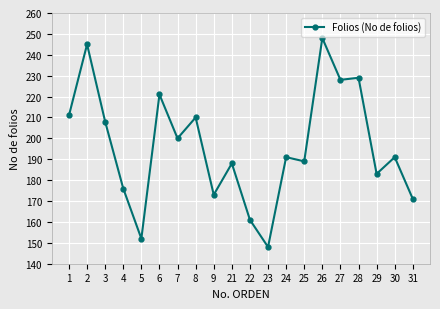

Where is the data nearest to the value 198?

7